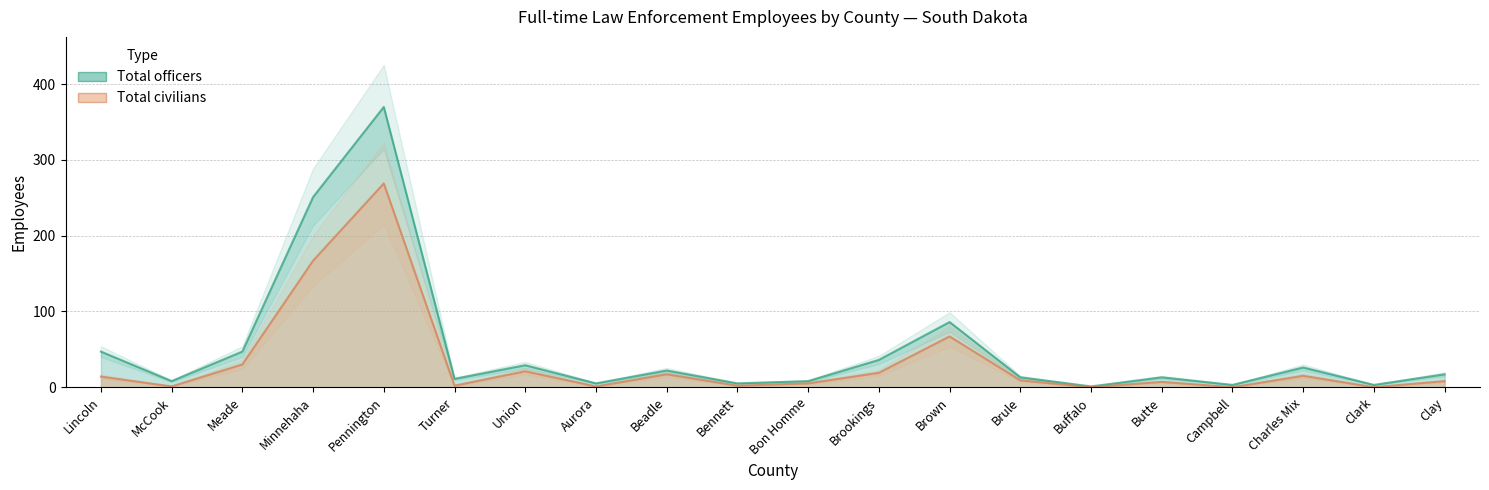

Does the chart have visible grid lines?

Yes